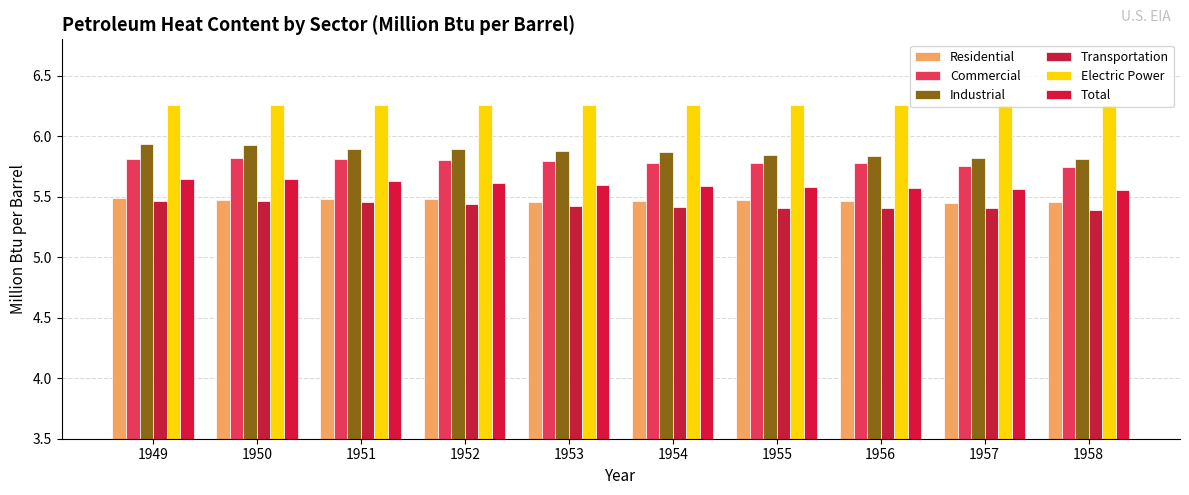

Which series has the largest range (max minus min)?

Industrial